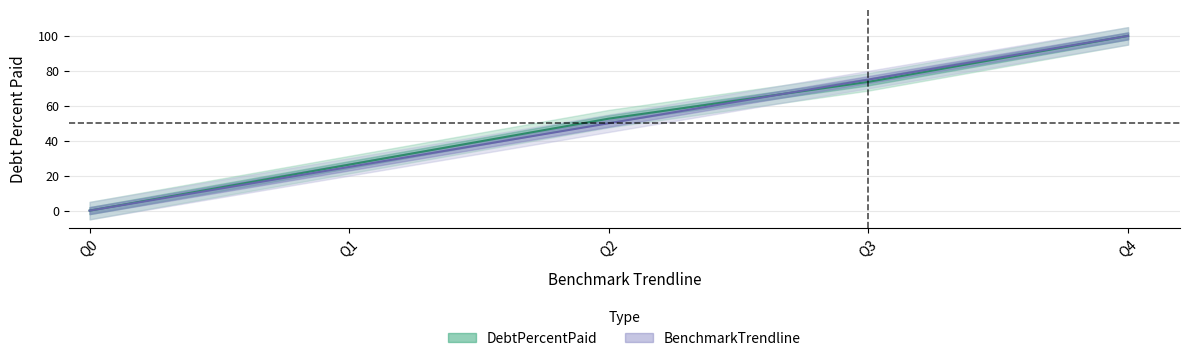

Between Q2 and Q4, which series saw the biggest shift?

BenchmarkTrendline